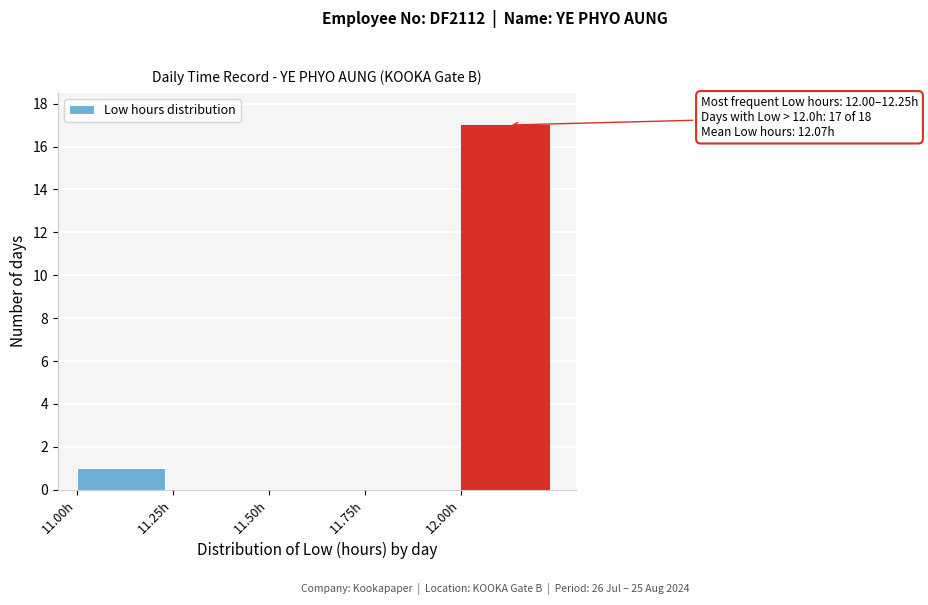

Which range on the x-axis has the tallest bar?

12.00 to 12.25